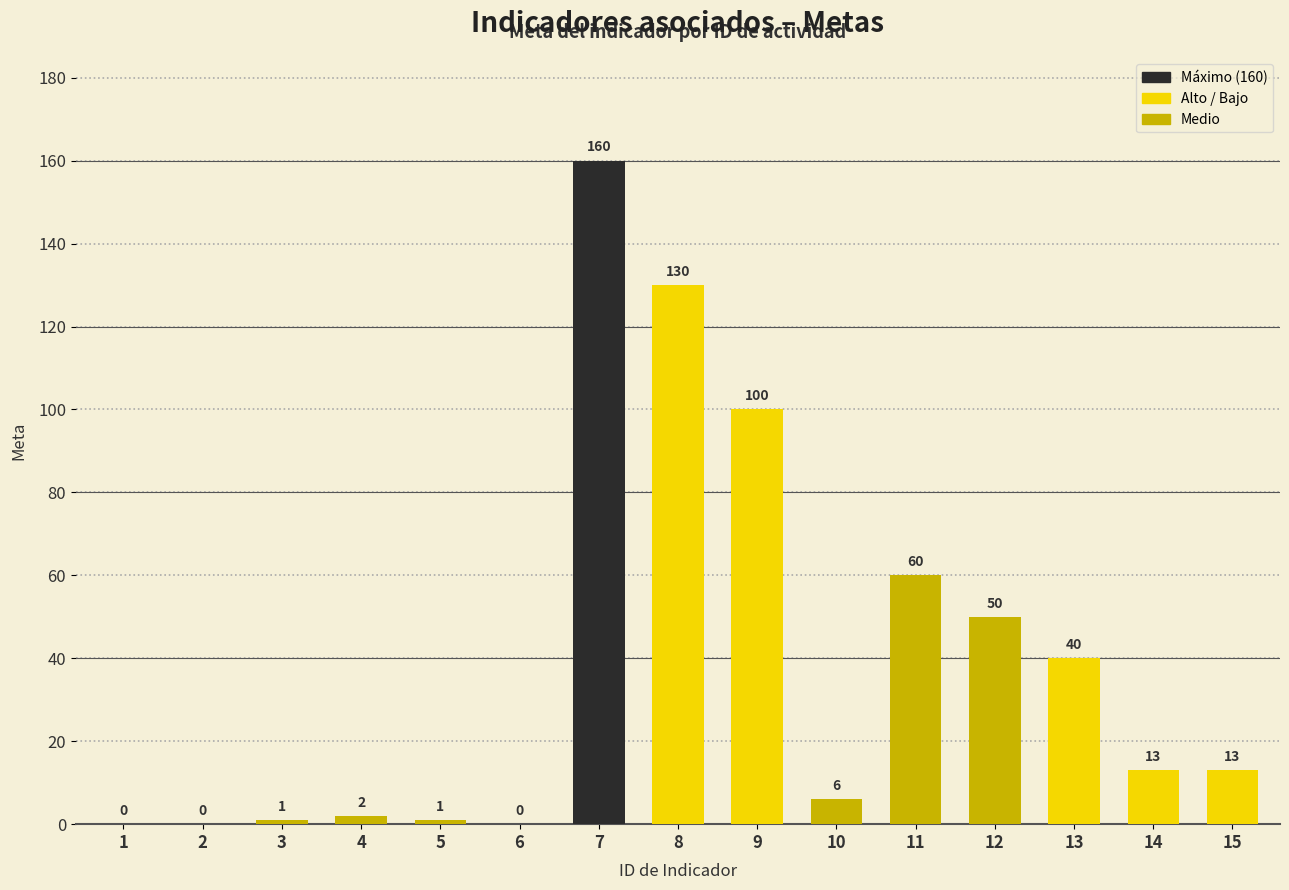

The chart shows a value of 13 at 14. True or false?

True